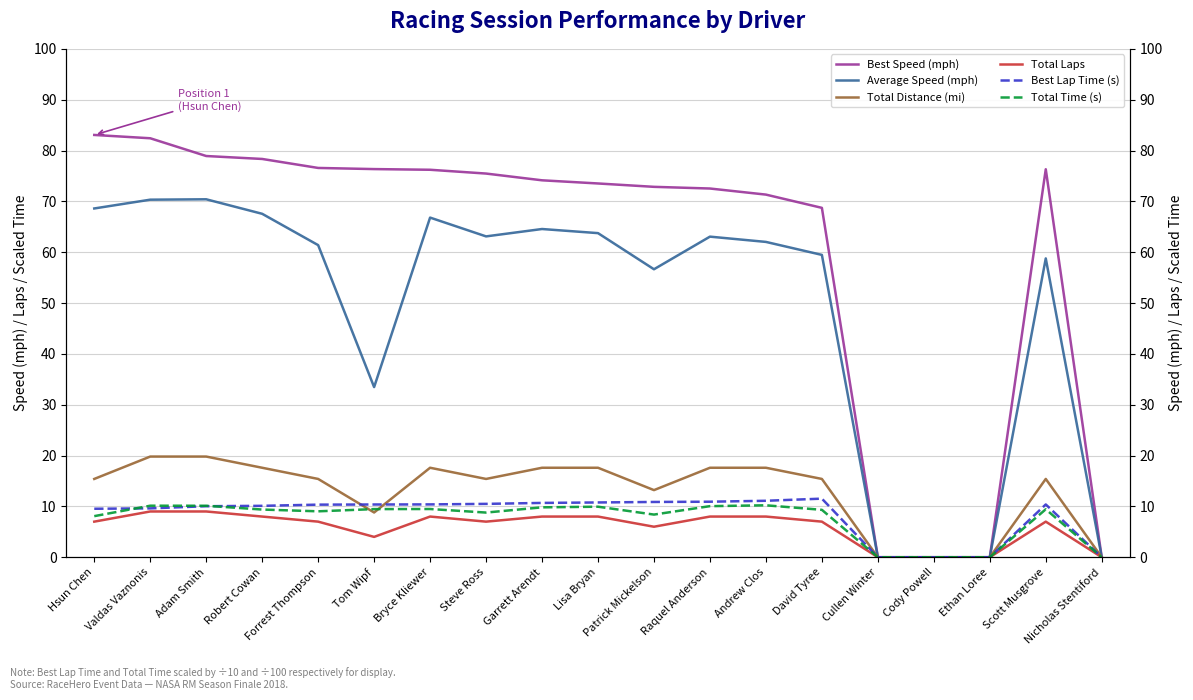

What is the value of the Total Time (s) point at the 6th from the left?

9.5